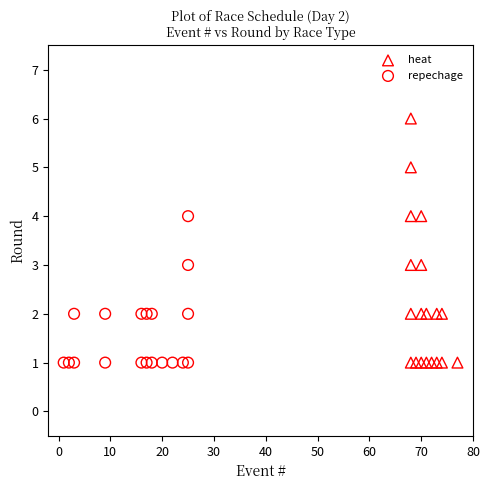

Which series reaches the maximum Y coordinate?

heat